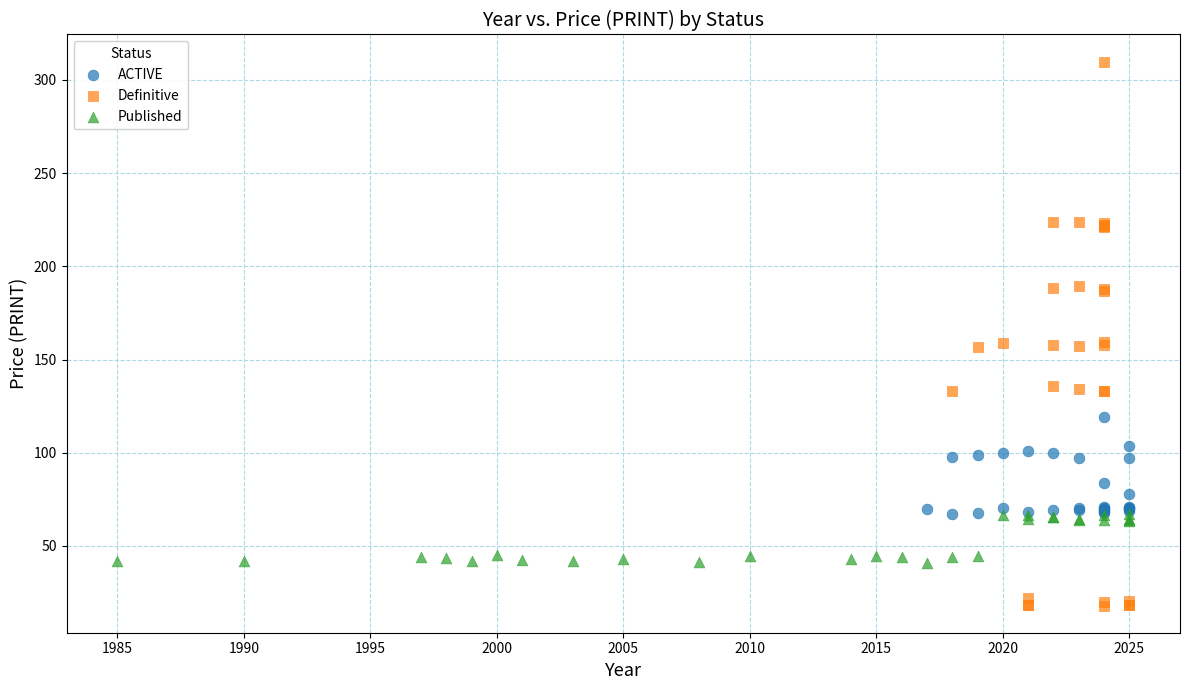

Which series has the largest Y range (max minus min)?

Definitive